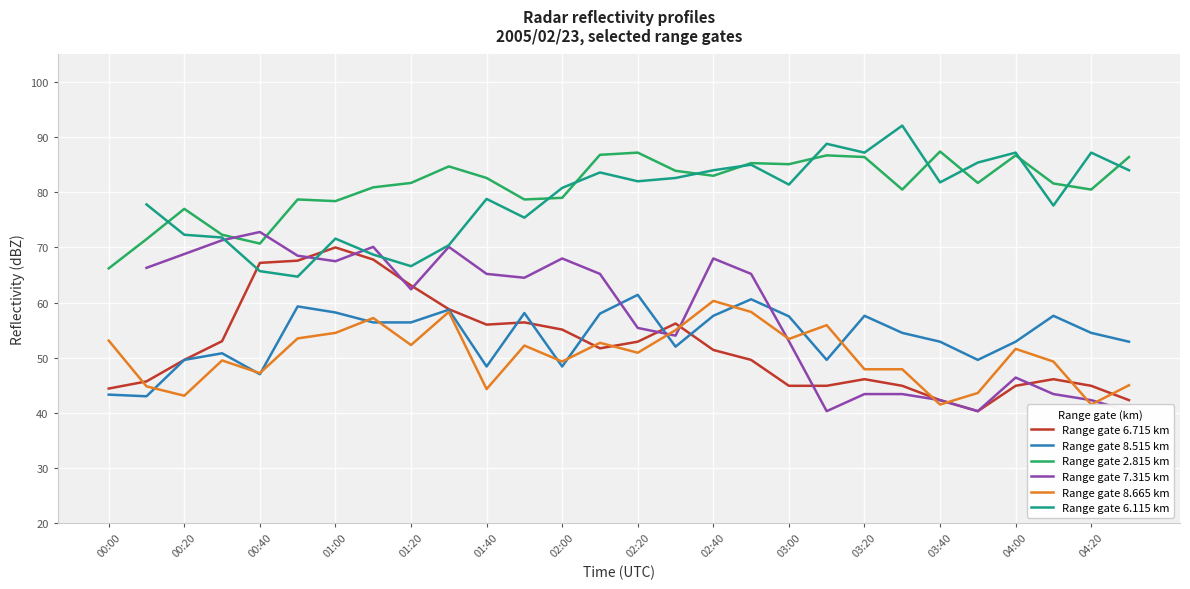

The Range gate 6.715 km series shows 23.8 at 01:00. True or false?

False